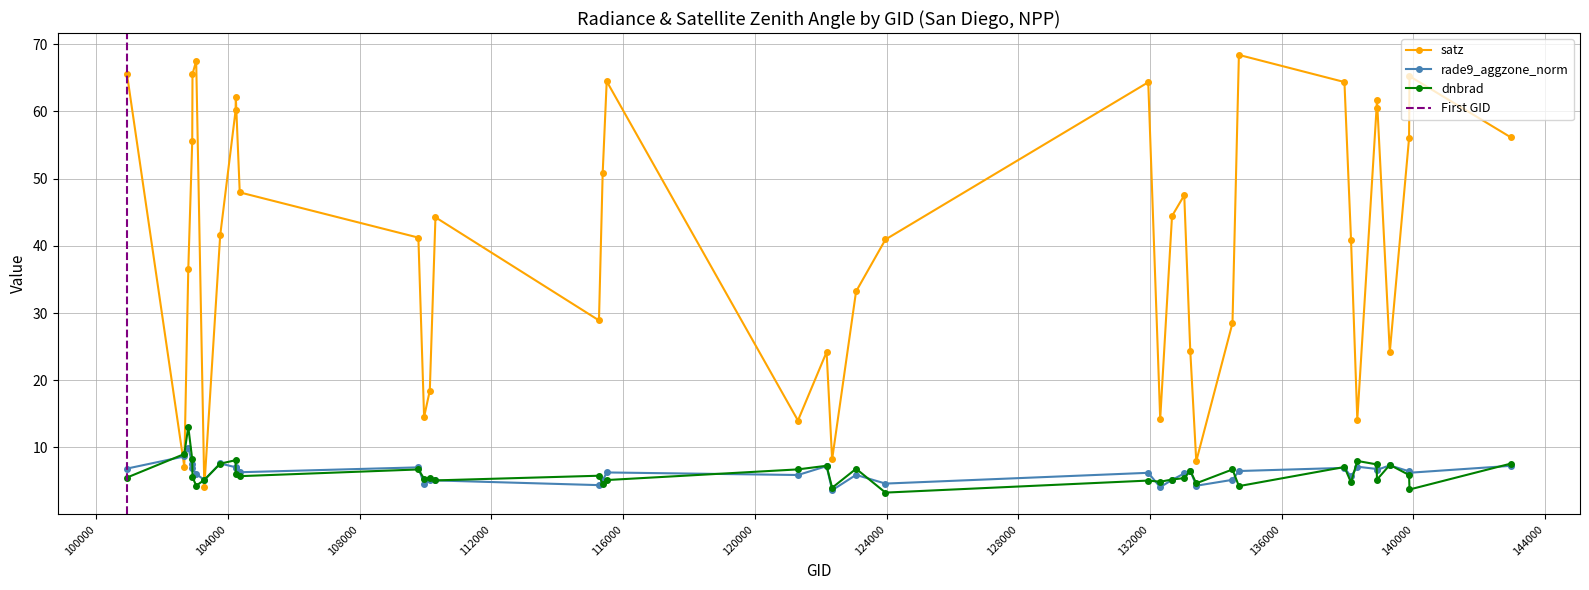

What is the difference between the second highest and minimum values in the rade9_aggzone_norm series?

5.0